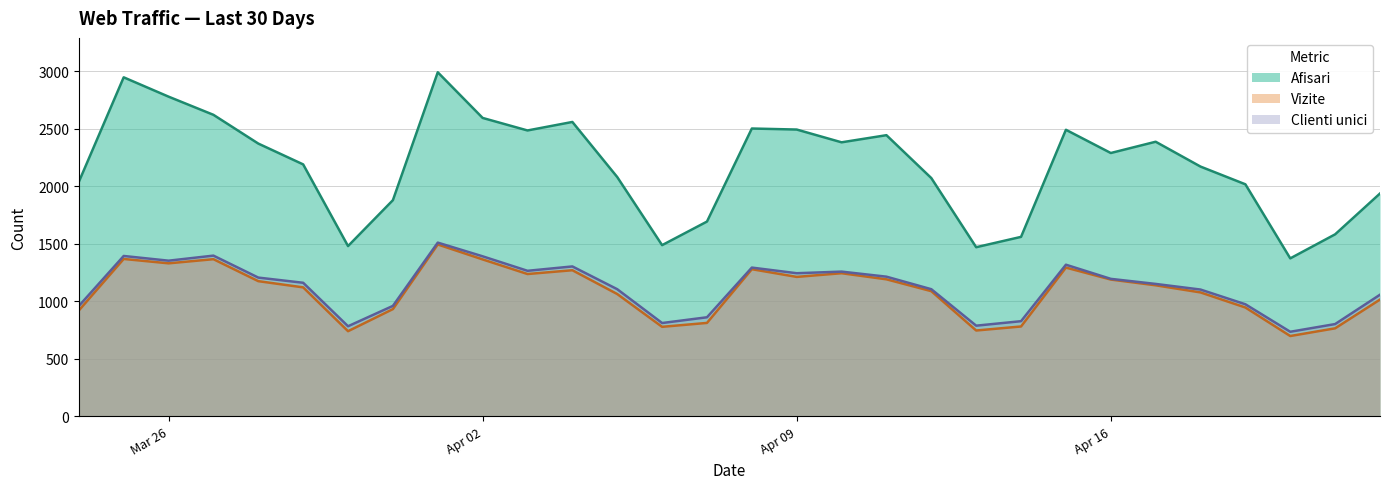

What is the greatest value displayed?

2989